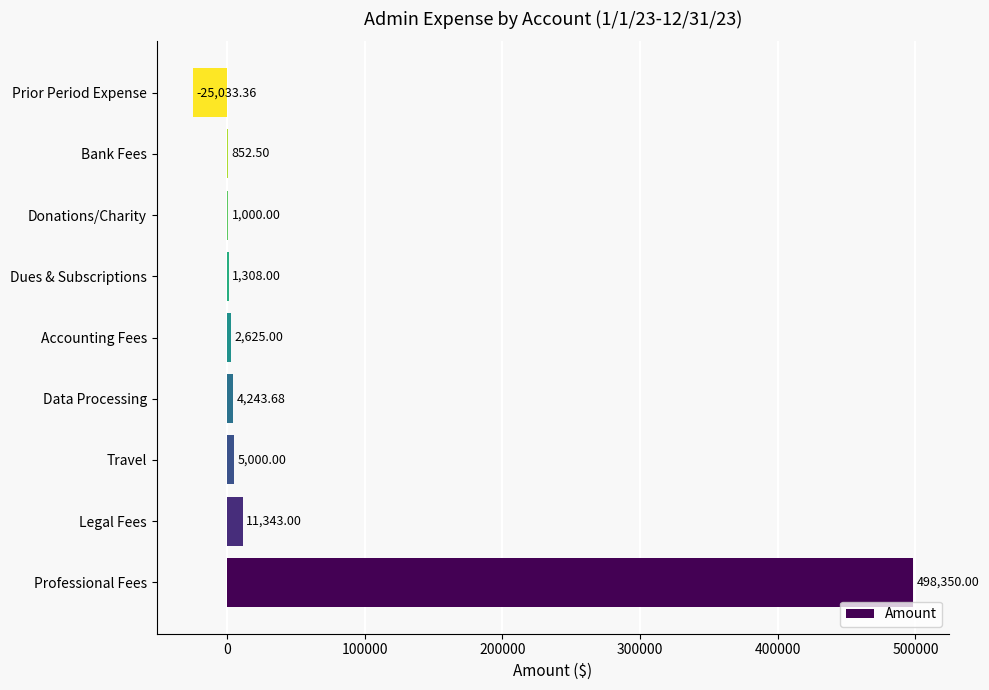

Count the number of categories in the chart.

9